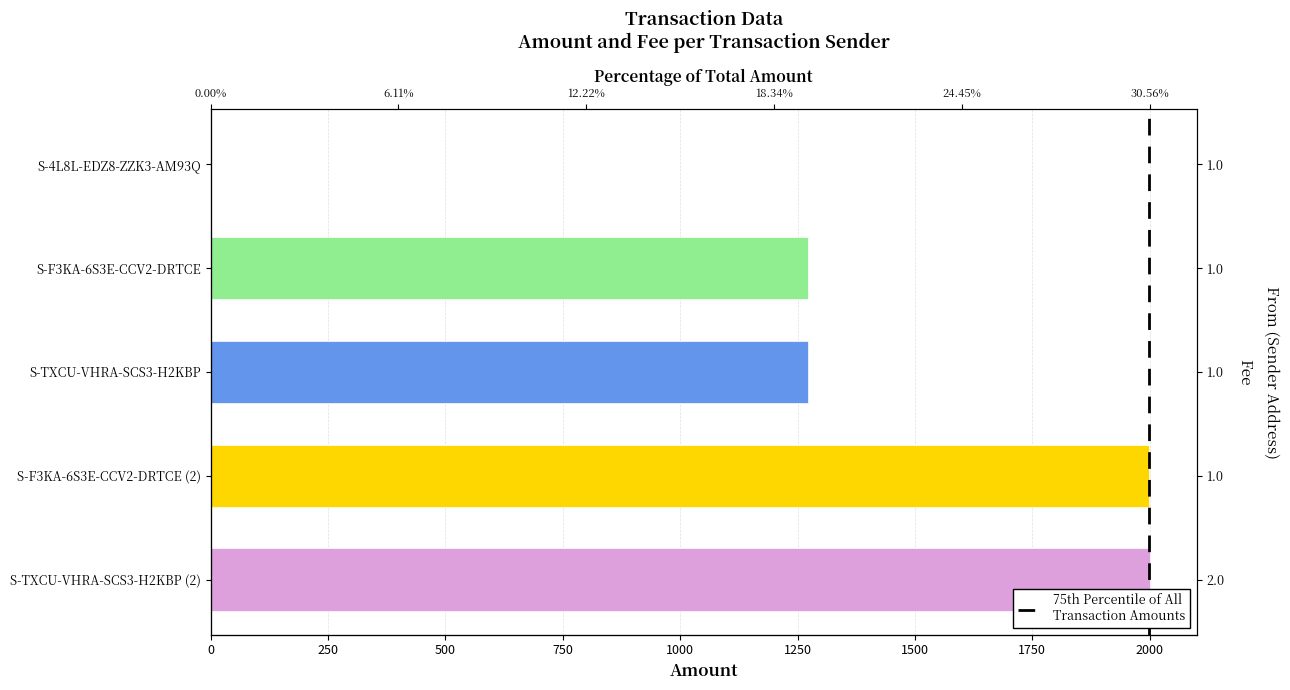

The value at S-TXCU-VHRA-SCS3-H2KBP (2) is 2000. True or false?

True